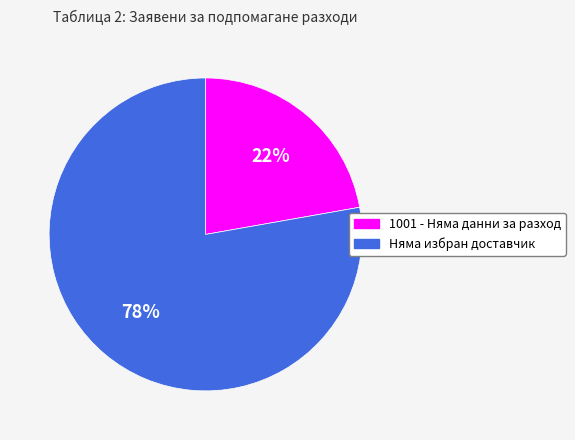

Which slice represents more than half of the pie?

Няма избран доставчик